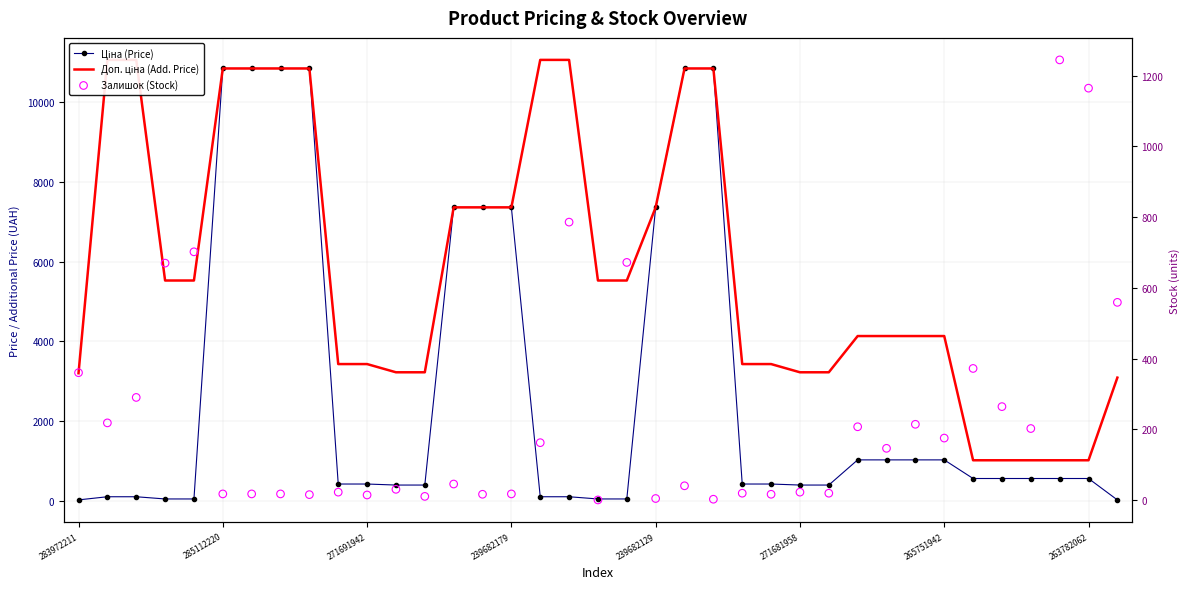

Which series contains the highest Y value?

Доп. ціна (Add. Price)